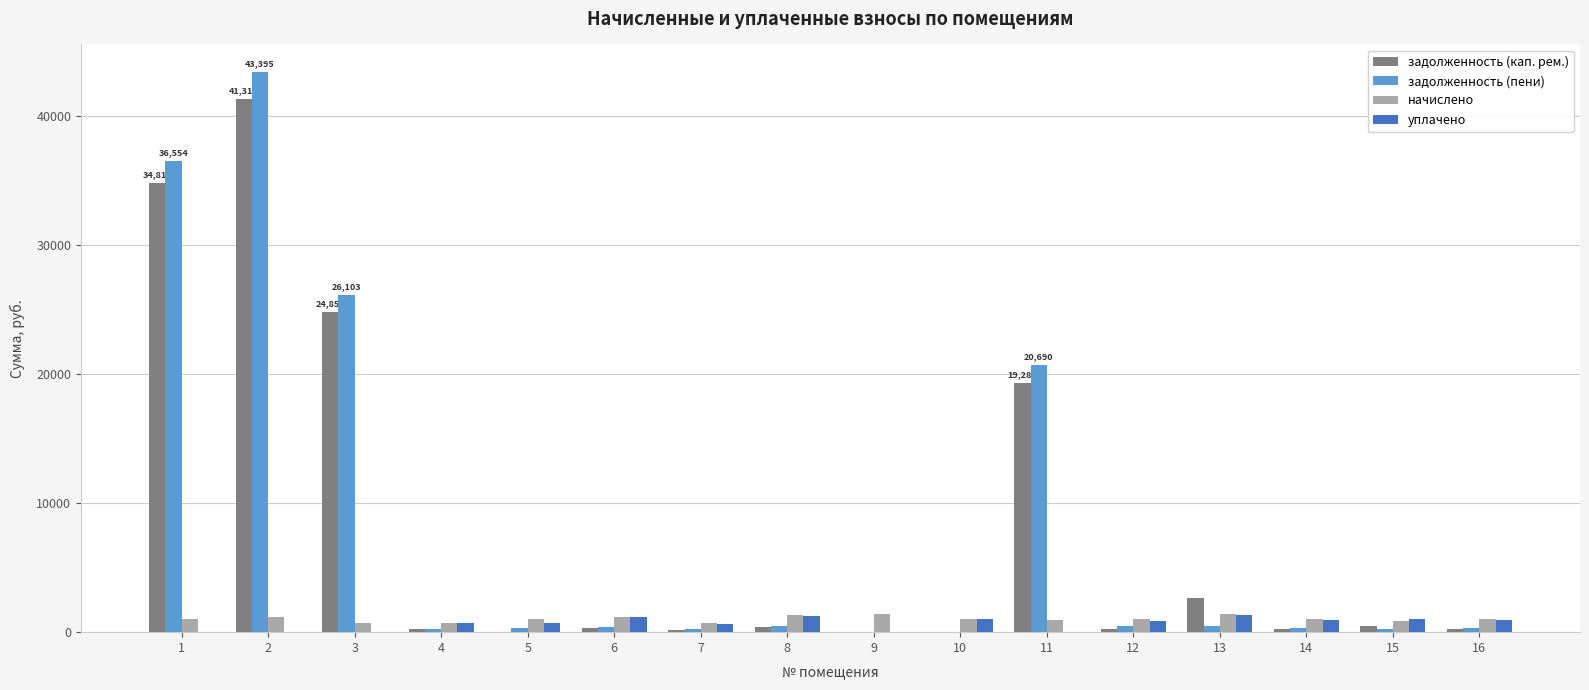

What is the maximum value shown in the chart?

43394.6